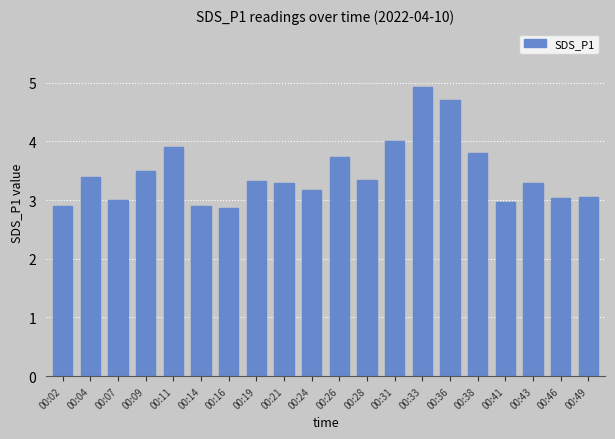

What is the value of the 14th bar from the left?

4.9